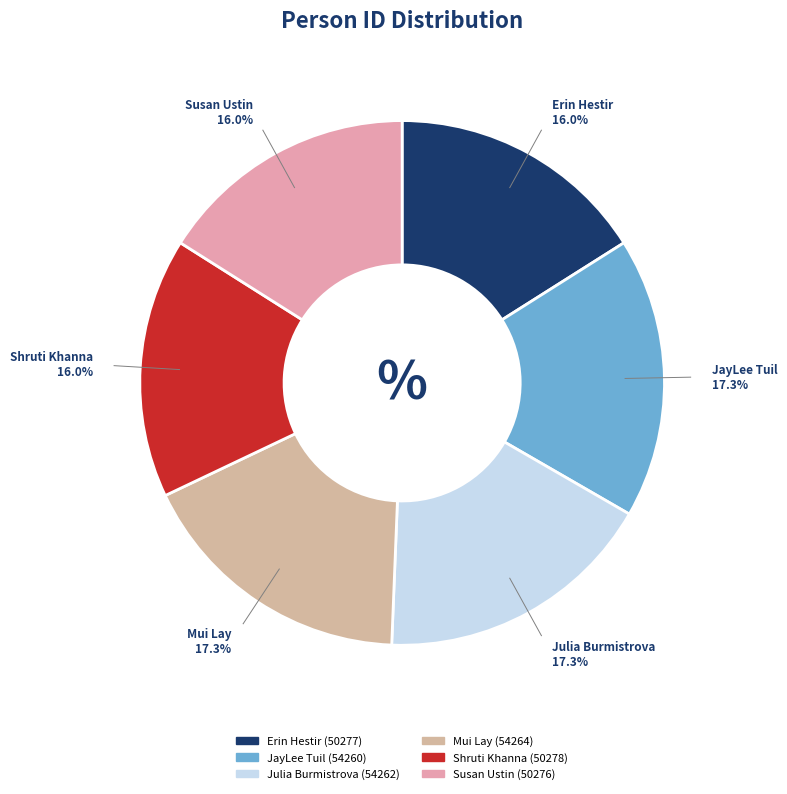

To the nearest percent, what portion does Erin Hestir represent?

16%